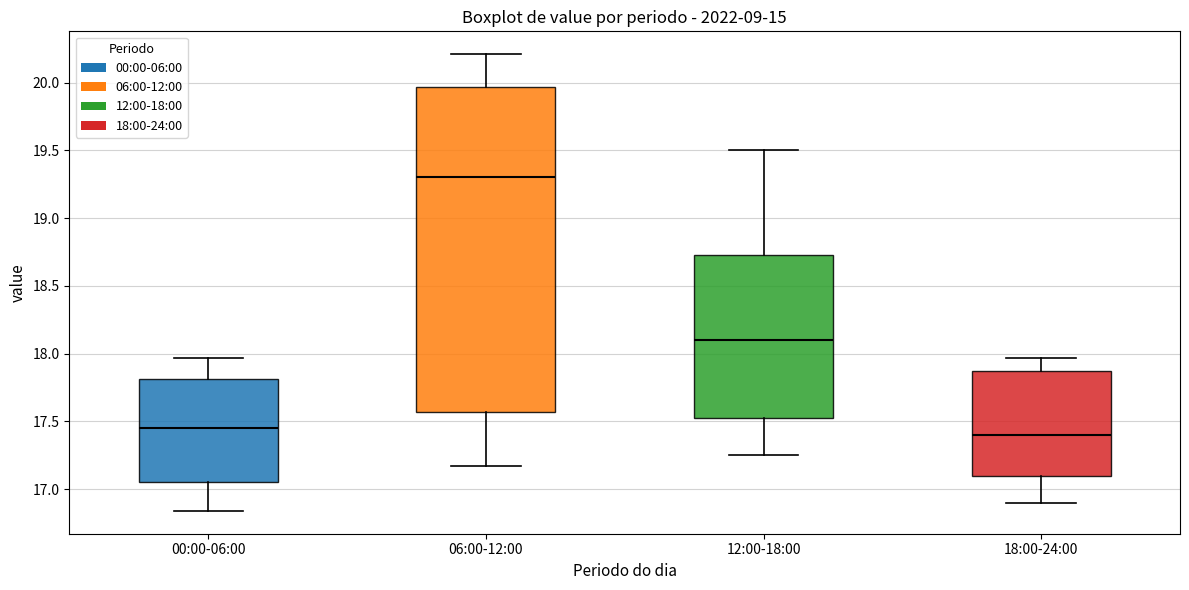

Reading left to right, transcribe this box plot: for each box, give where its median line is, the range the box spans, and where its two whiskers end, as read against the y-axis. The values are not printed on the chart, so give them approximately, as read against the axis.

00:00-06:00: median 17.45, box 17.05 to 17.80, whiskers 16.85 to 17.95
06:00-12:00: median 19.30, box 17.55 to 19.95, whiskers 17.15 to 20.20
12:00-18:00: median 18.10, box 17.55 to 18.75, whiskers 17.25 to 19.50
18:00-24:00: median 17.40, box 17.10 to 17.90, whiskers 16.90 to 17.95